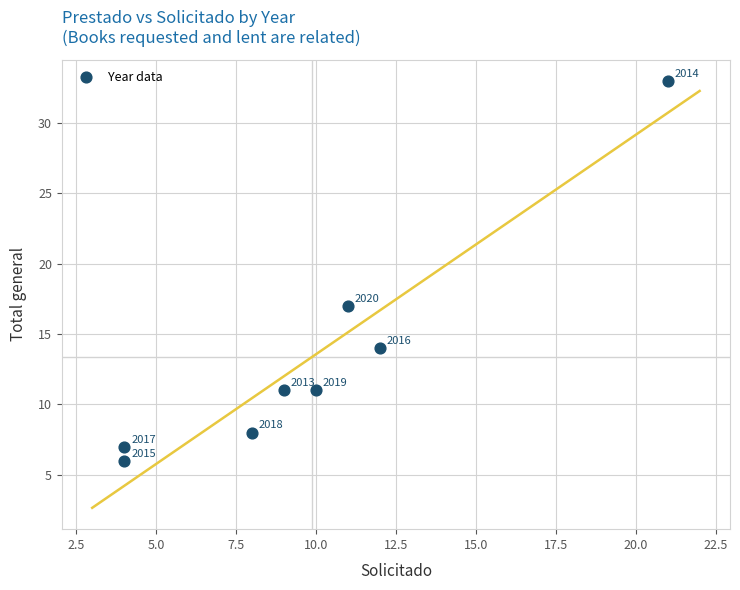

What is the range of X values (max minus min)?

17